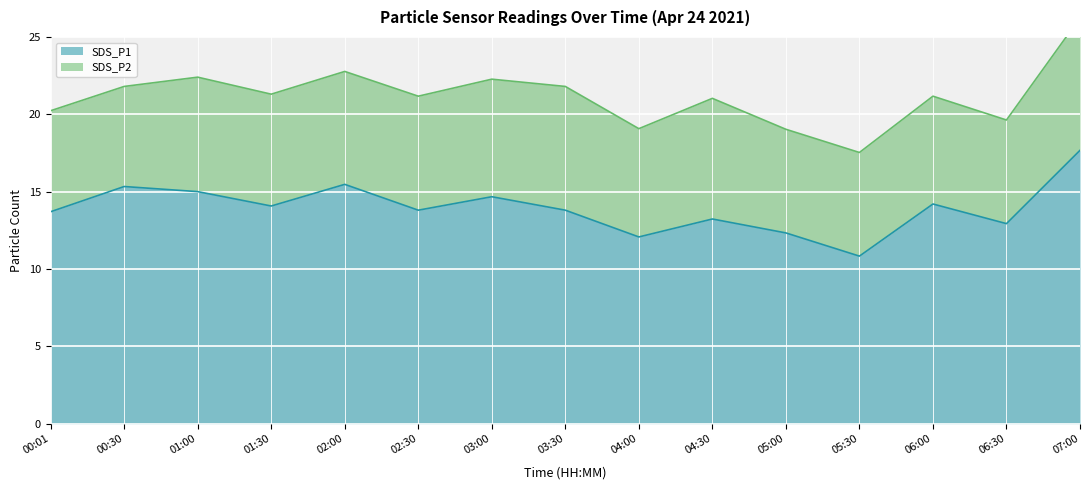

How many data points are less than 13?

4